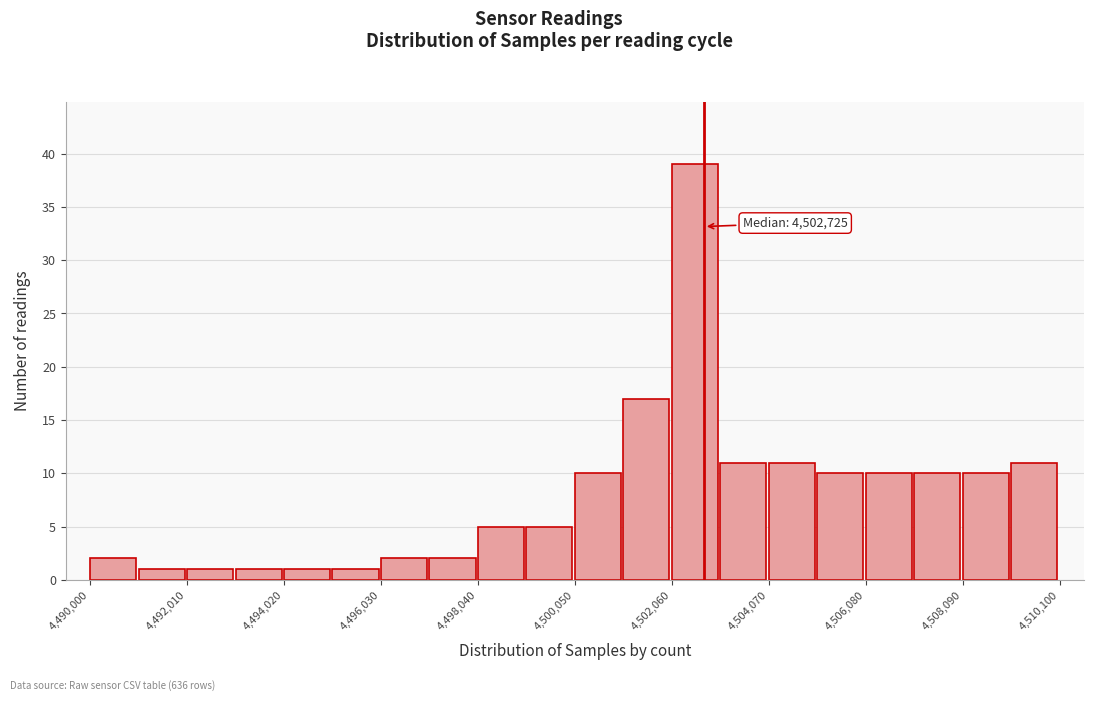

Around what value on the x-axis is the tallest bar? Give the approximate position of its centre, as read against the axis.

4502500